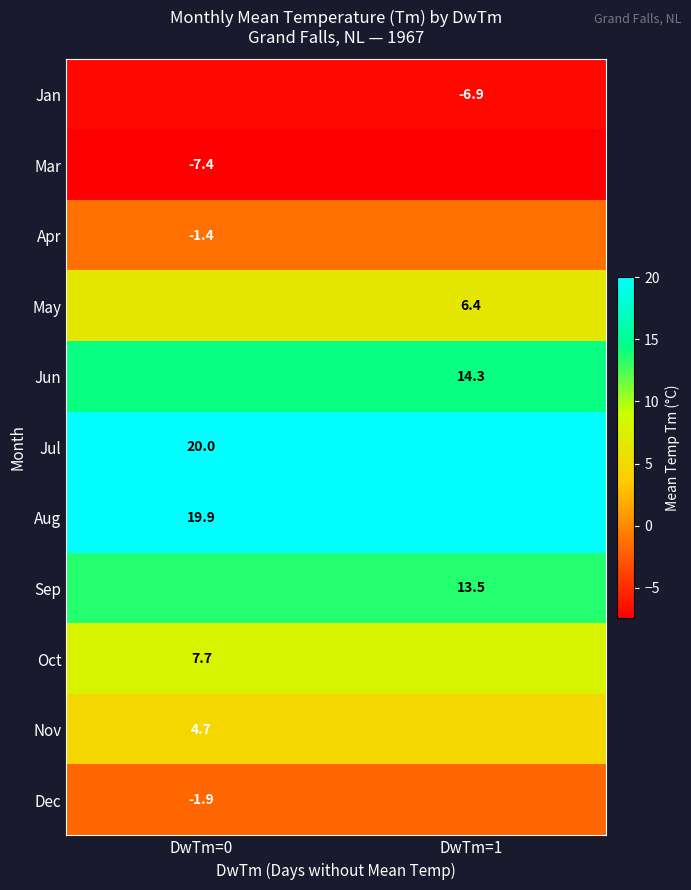

The Jul series shows 34.8 at DwTm=0. True or false?

False